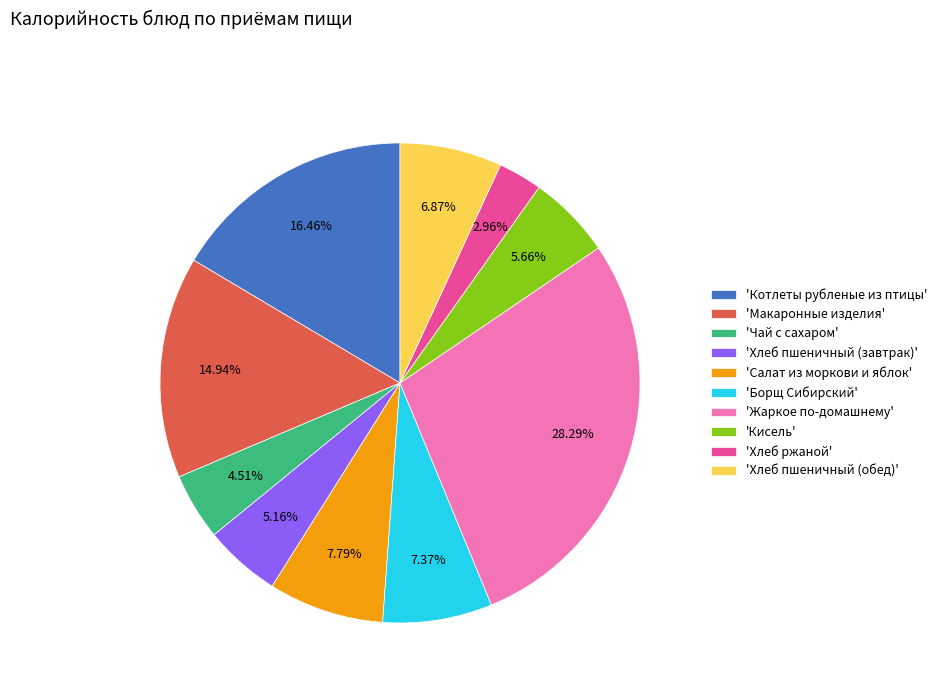

Approximately how many times larger is the value at 'Чай с сахаром' compared to 'Котлеты рубленые из птицы'?

0.3